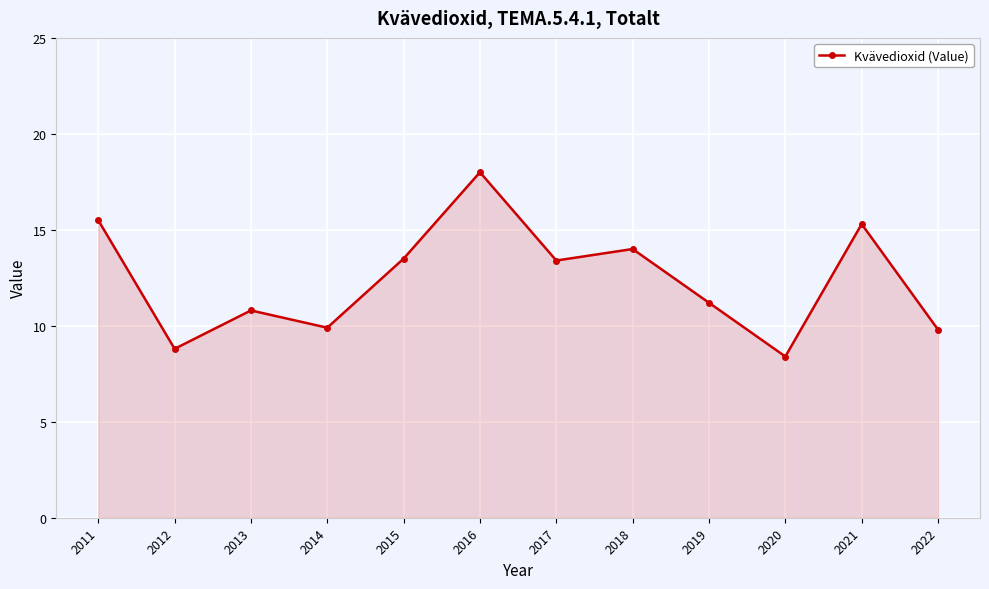

What is the greatest value displayed?

18.0